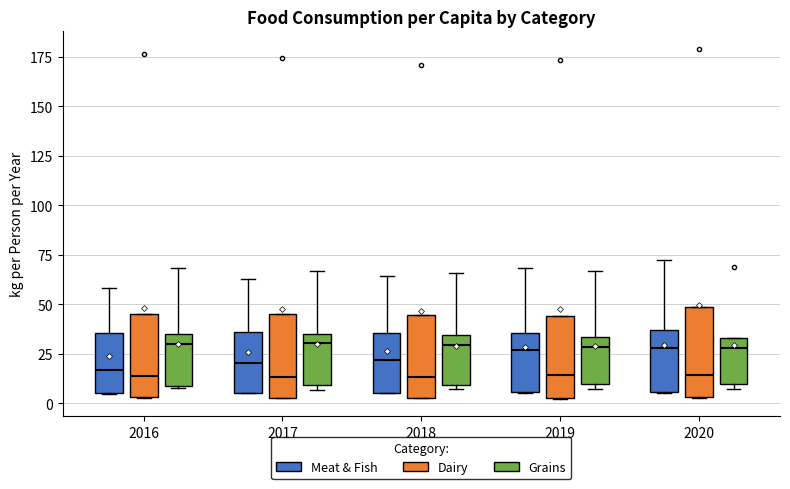

Reading left to right, transcribe this box plot: for each box, give where its median line is, the range the box spans, and where its two whiskers end, as read against the y-axis. The values are not printed on the chart, so give them approximately, as read against the axis.

2016 (Meat & Fish): median 15, box 5 to 35, whiskers 5 to 60
2016 (Dairy): median 15, box 5 to 45, whiskers 5 to 45
2016 (Grains): median 30, box 10 to 35, whiskers 10 to 70
2017 (Meat & Fish): median 20, box 5 to 35, whiskers 5 to 65
2017 (Dairy): median 15, box 5 to 45, whiskers 5 to 45
2017 (Grains): median 30, box 10 to 35, whiskers 5 to 65
2018 (Meat & Fish): median 20, box 5 to 35, whiskers 5 to 65
2018 (Dairy): median 15, box 5 to 45, whiskers 5 to 45
2018 (Grains): median 30, box 10 to 35, whiskers 5 to 65
2019 (Meat & Fish): median 25, box 5 to 35, whiskers 5 to 70
2019 (Dairy): median 15, box 5 to 45, whiskers 5 to 45
2019 (Grains): median 30, box 10 to 35, whiskers 5 to 65
2020 (Meat & Fish): median 30, box 5 to 35, whiskers 5 to 70
2020 (Dairy): median 15, box 5 to 50, whiskers 5 to 50
2020 (Grains): median 30, box 10 to 35, whiskers 10 (just below the box's lower edge) to 35